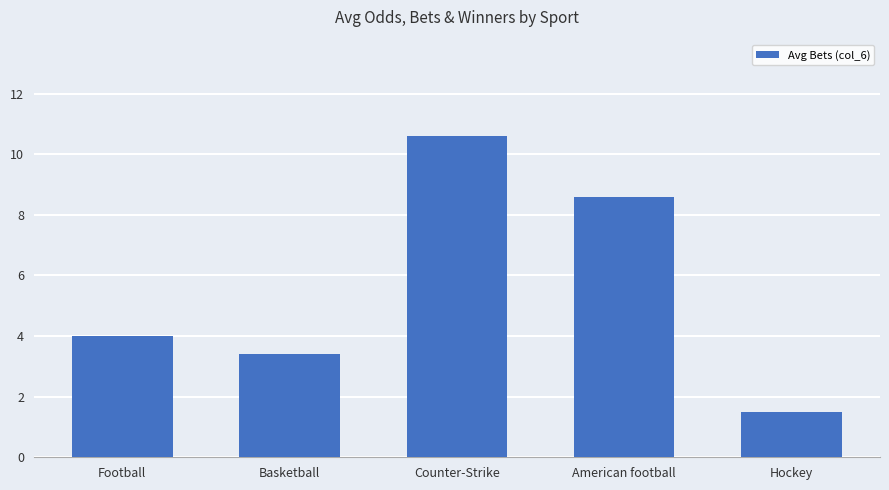

What is the approximate value at Counter-Strike?

10.6